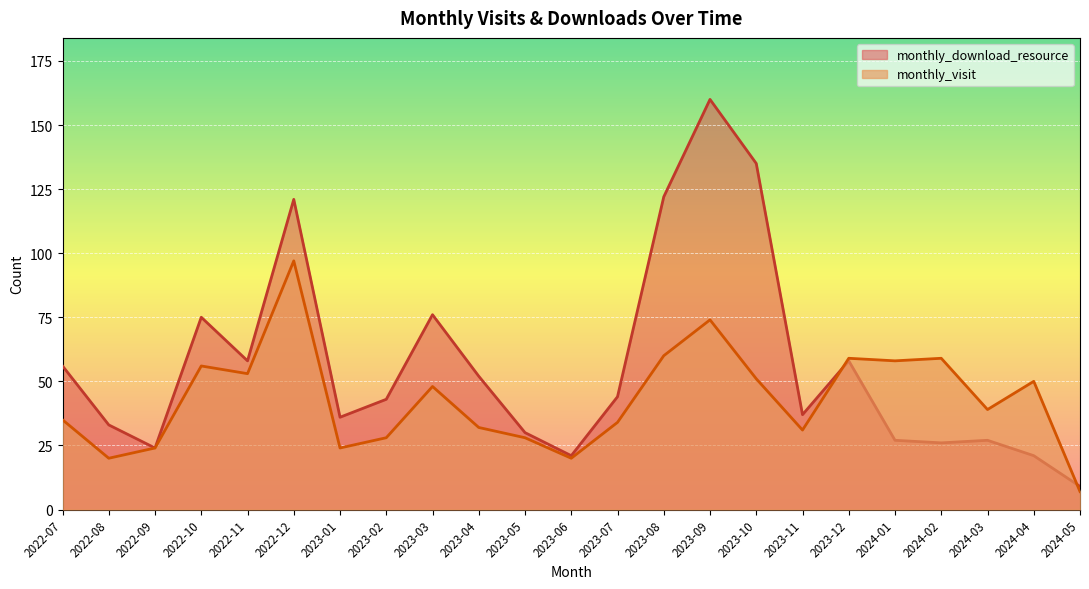

What is the total value across all series at 2023-02?

71